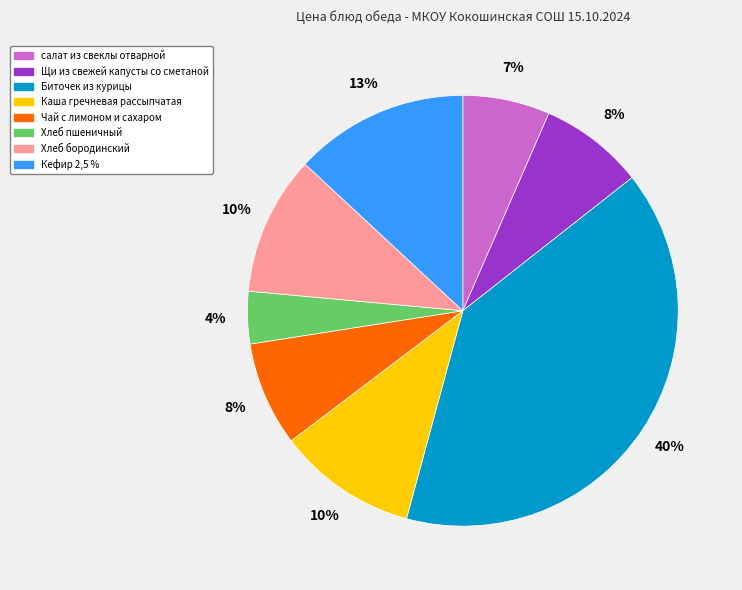

Which category has the biggest portion of the pie?

Биточек из курицы